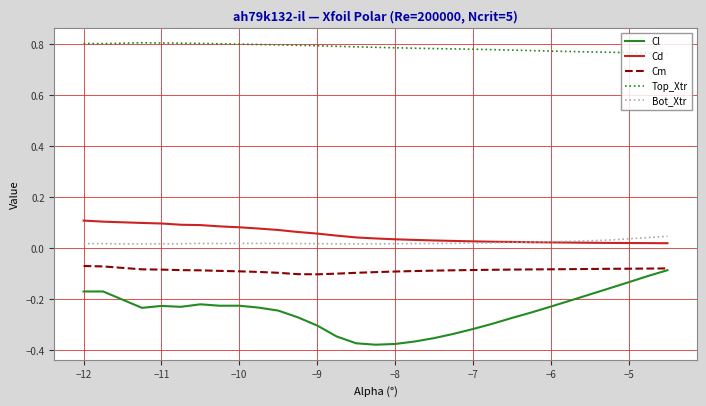

What is the difference between the second highest and minimum values in the Cl series?

0.3